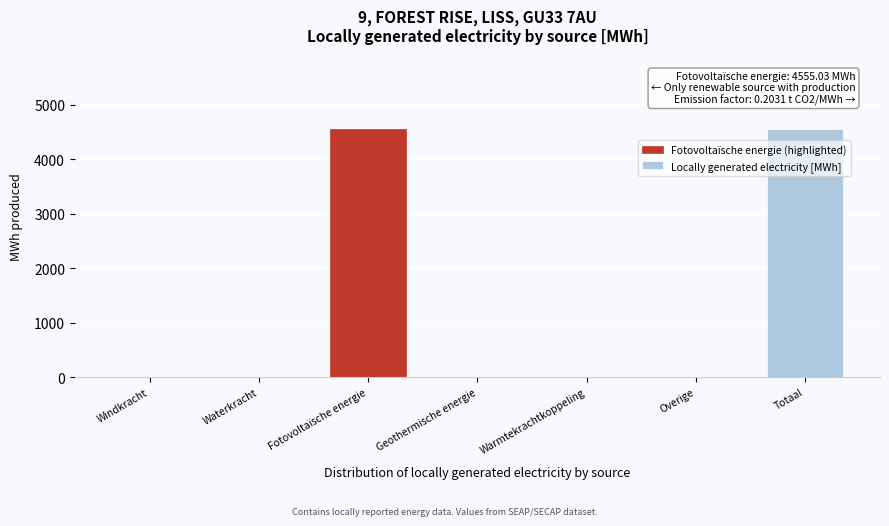

Reading right to left, what are all the values shown in this chart?

Totaal=4555.0	Overige=0.0	Warmtekrachtkoppeling=0.0	Geothermische energie=0.0	Fotovoltaïsche energie=4555.0	Waterkracht=0.0	Windkracht=0.0